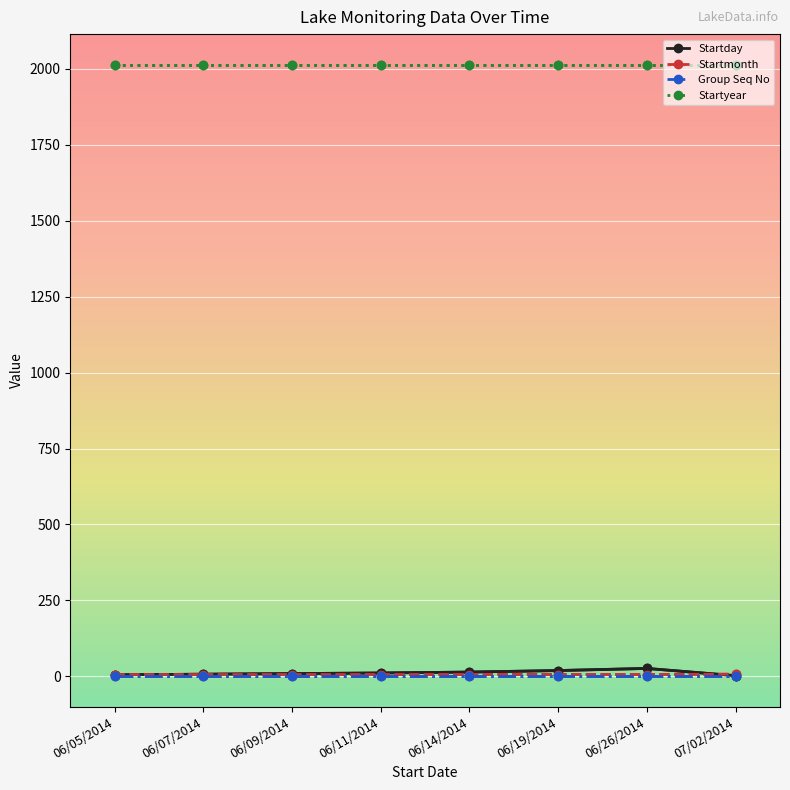

What is the greatest value displayed?

2014